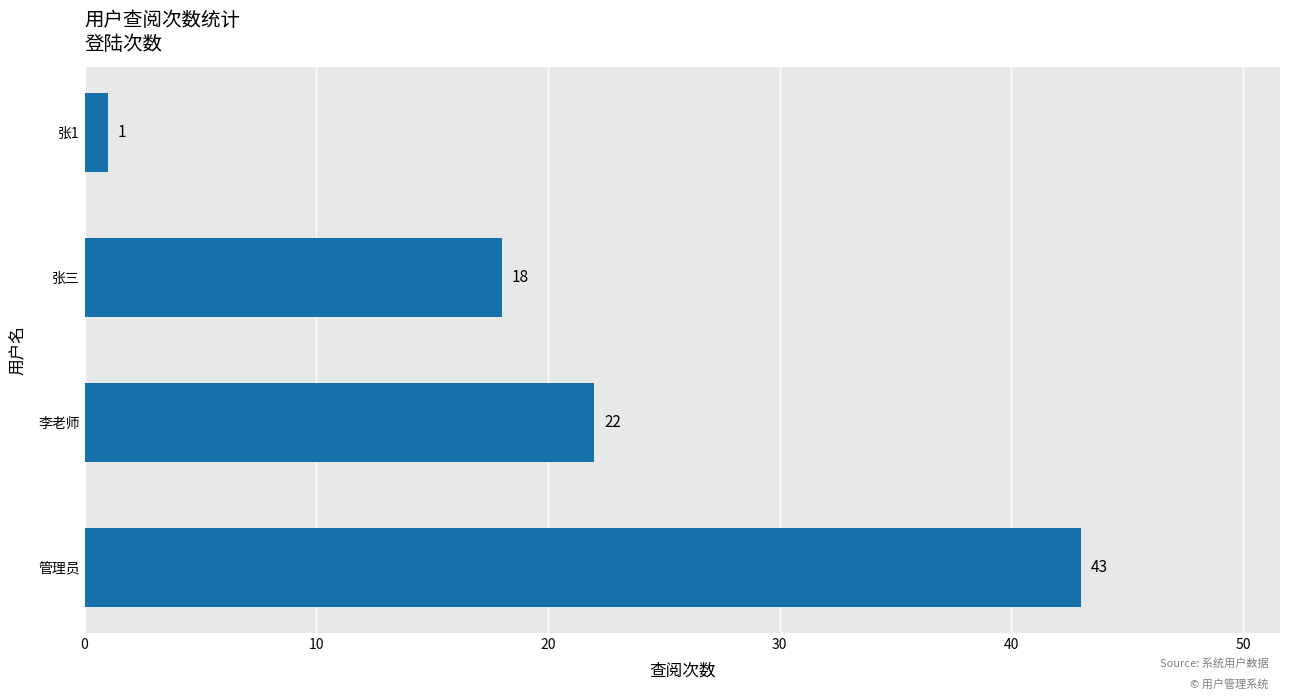

Reading top to bottom, list all the values displayed in this chart.

1	18	22	43